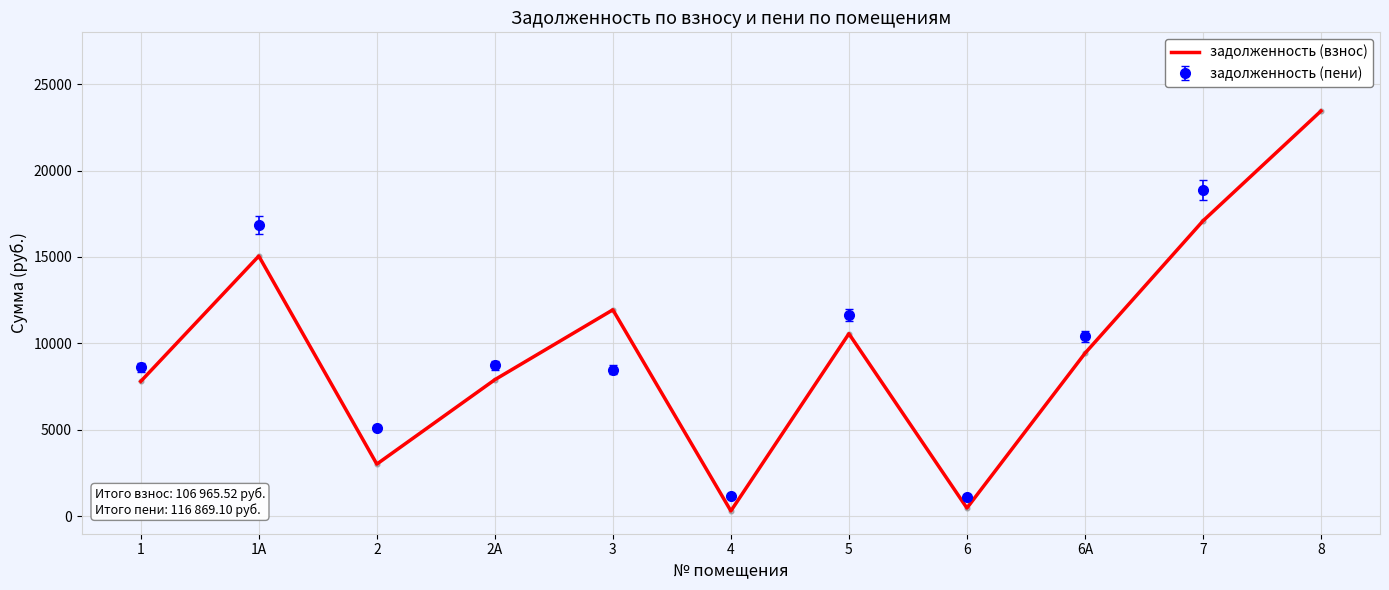

What is the change in value from 3 to 8?

+11512.5